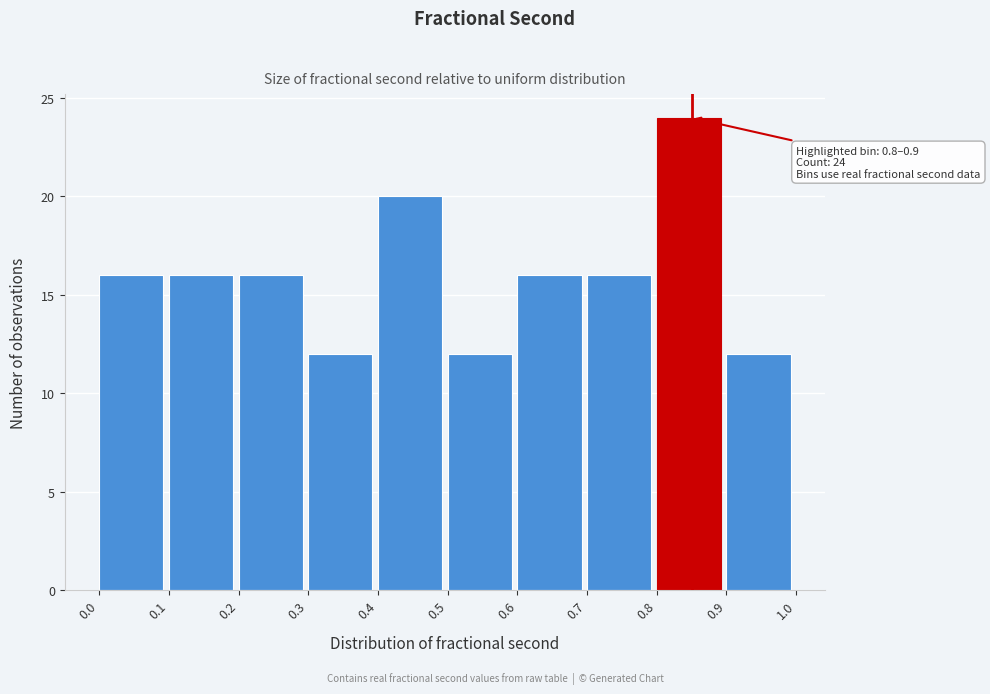

Over which range of the x-axis is the bar tallest?

0.8 to 0.9